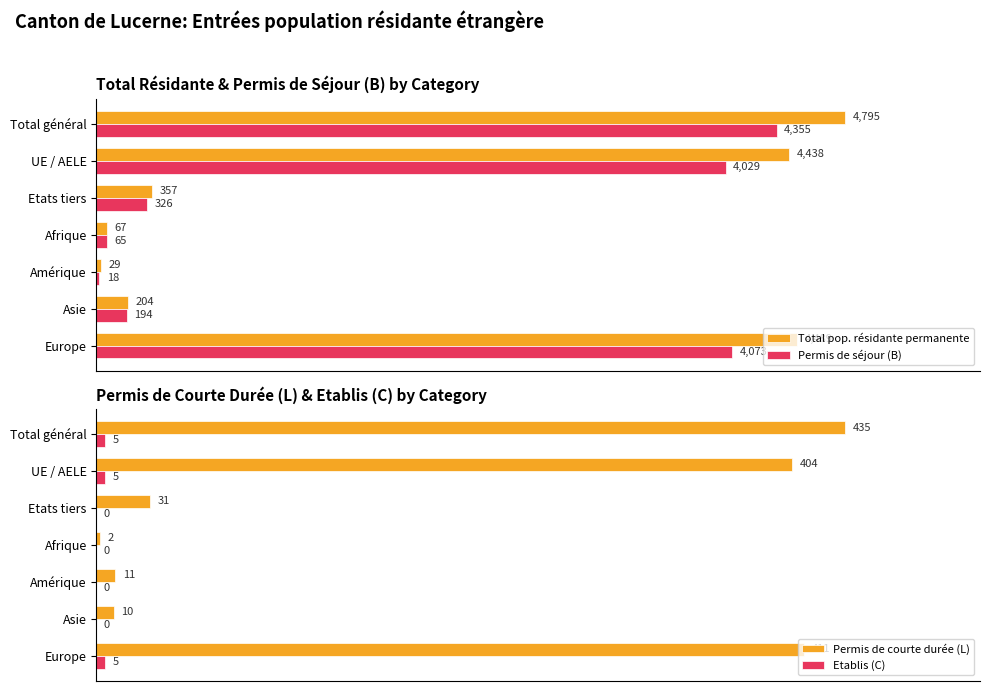

List the labels in order of Total pop. résidante permanente value, largest first.

Total général, Europe, UE / AELE, Etats tiers, Asie, Afrique, Amérique